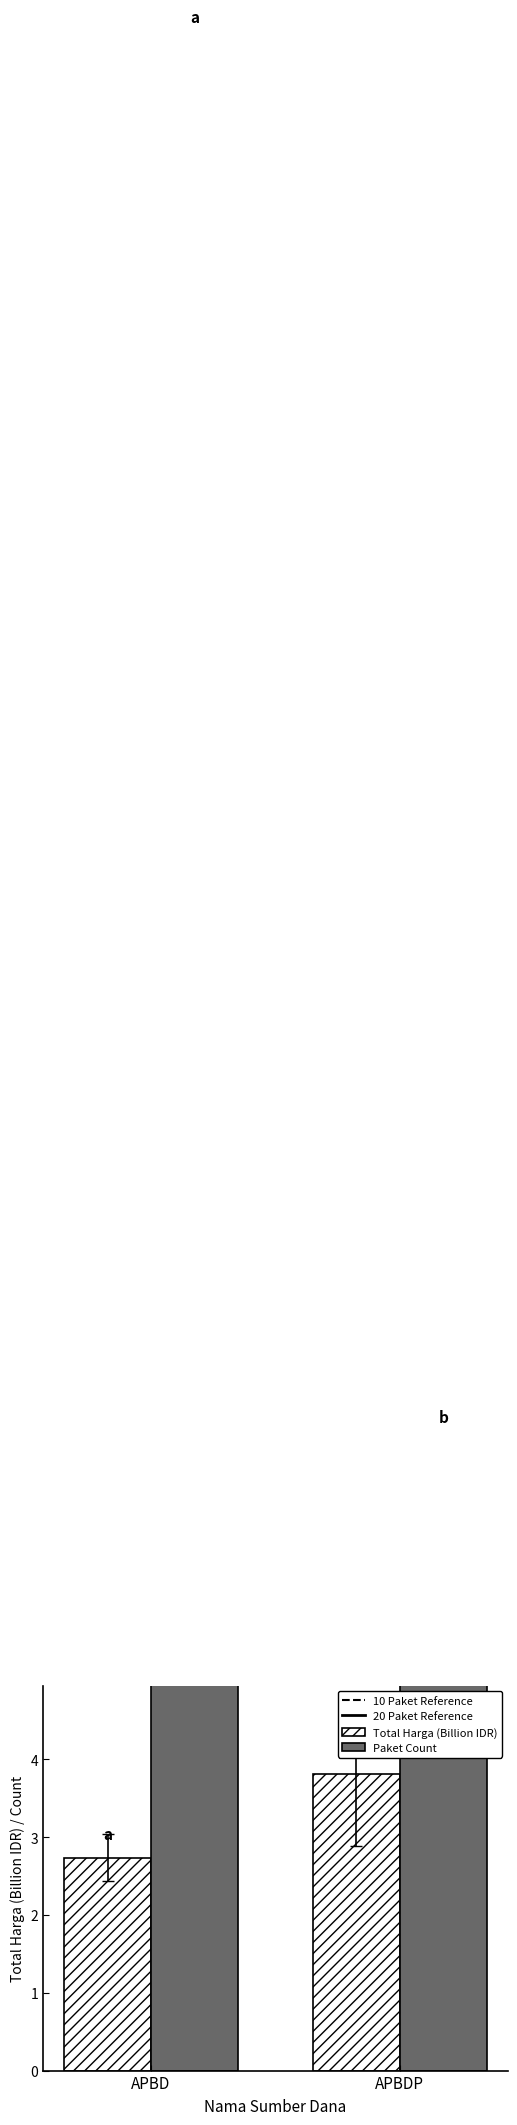

What is the highest value of the Total Harga (Billion IDR) series?

3.8